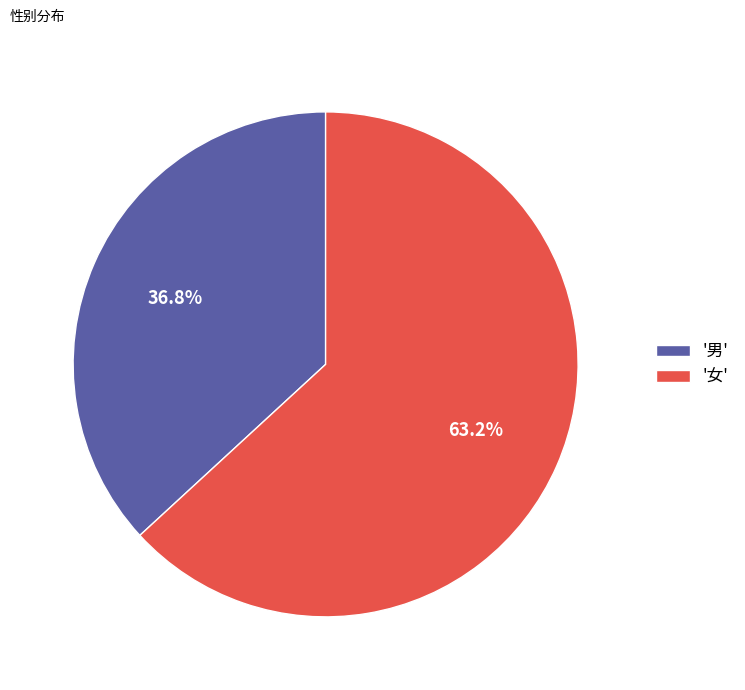

Approximately how many times larger is the value at '男' compared to '女'?

0.6